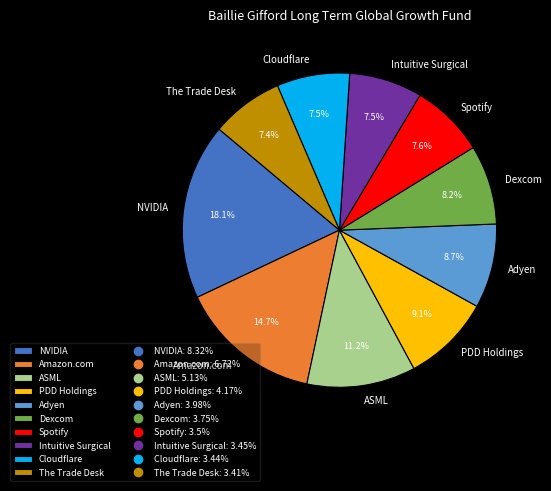

What is the largest slice in the pie chart?

NVIDIA